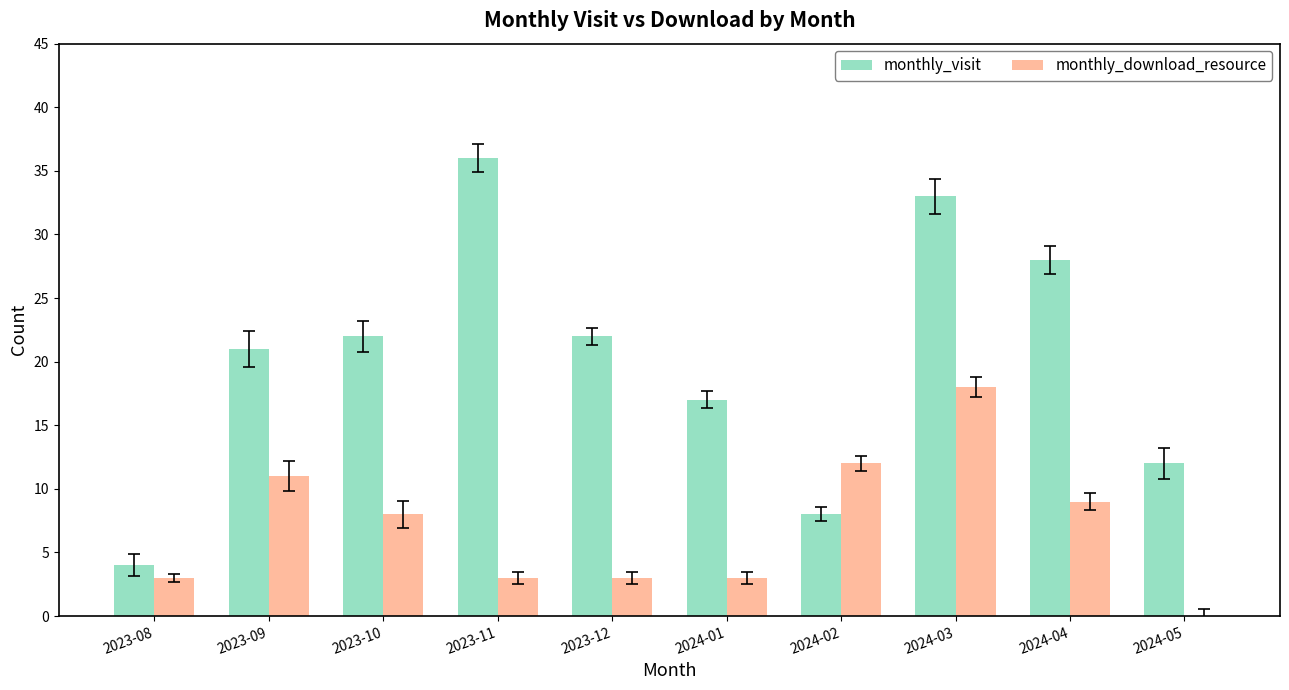

Which series changed the most between 2023-09 and 2024-05?

monthly_download_resource